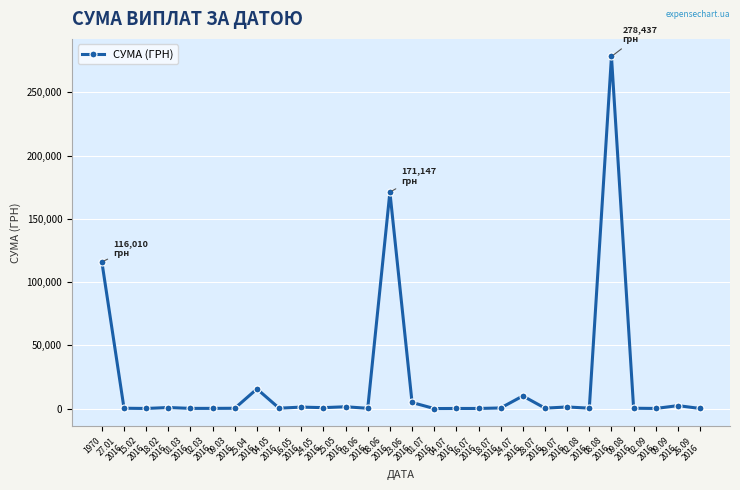

How many data points are less than 357?

14